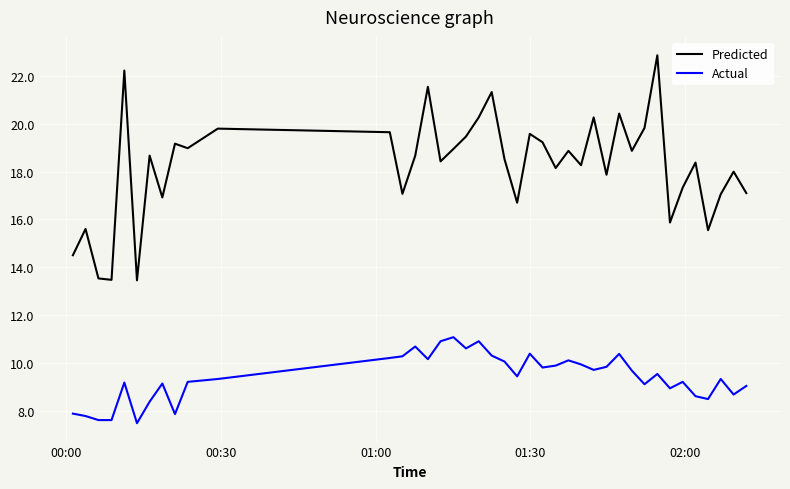

Which series has the largest total across all categories?

Predicted